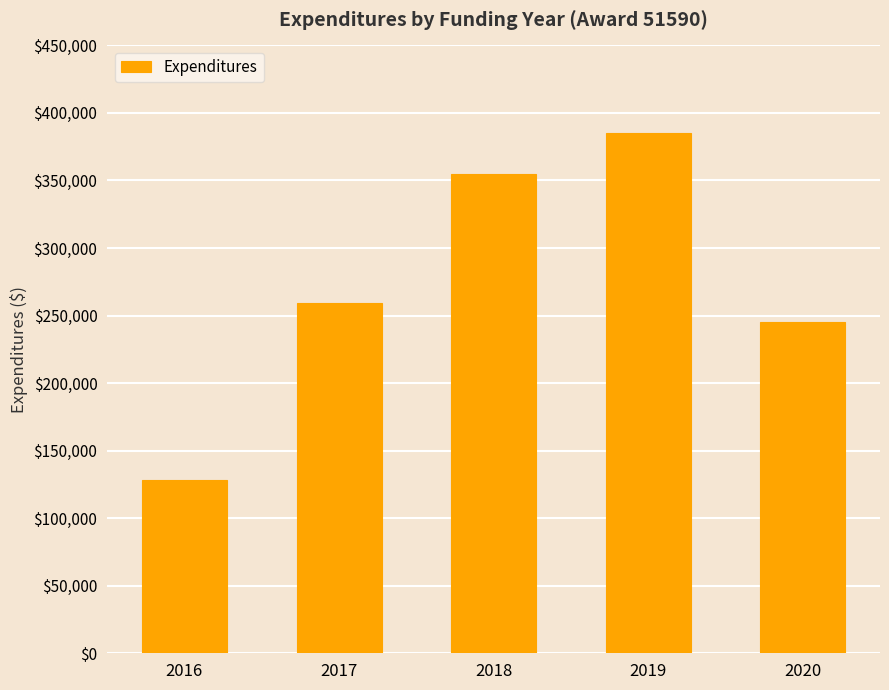

What is the change in value from 2018 to 2019?

+30000